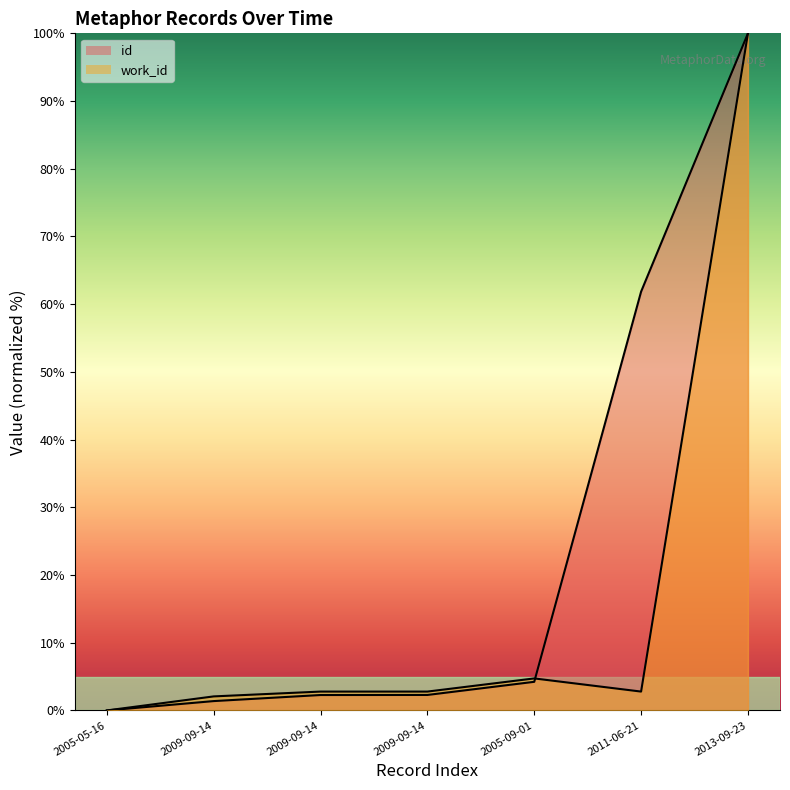

At how many categories does at least one series exceed 79?

1